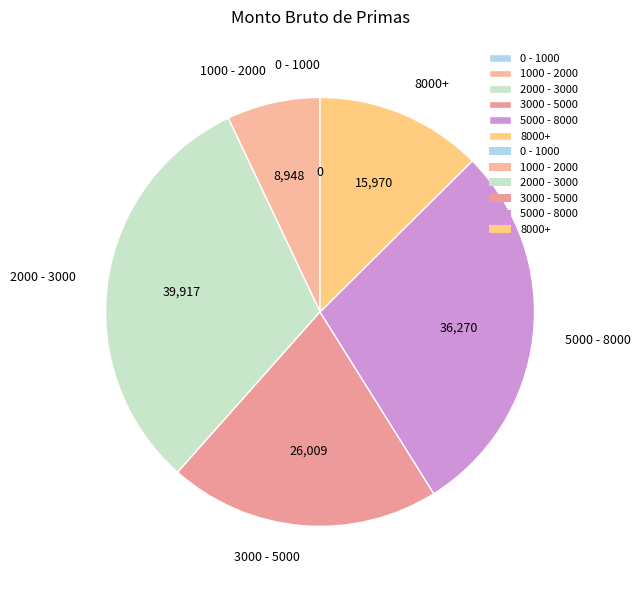

Does 2000 - 3000 account for over 50% of the chart?

No